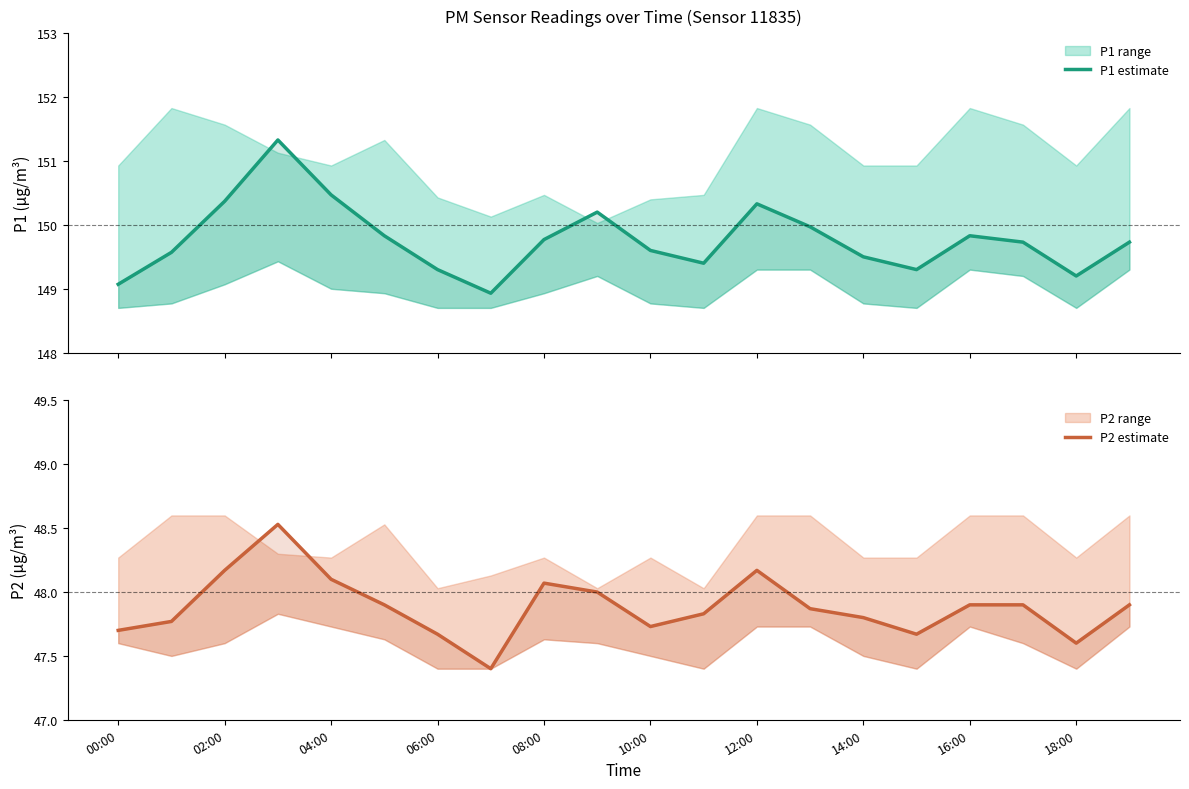

What is the label of the 4th point from the right?

16:00